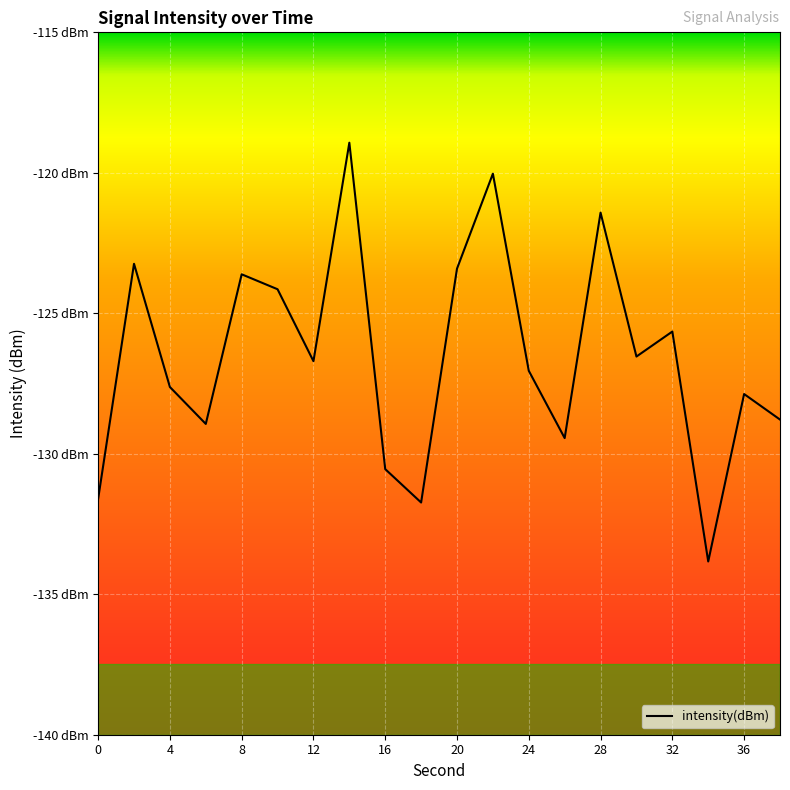

Rank the categories by value from highest to lowest.

14, 22, 28, 2, 20, 8, 10, 32, 30, 12, 24, 4, 36, 38, 6, 26, 16, 0, 18, 34